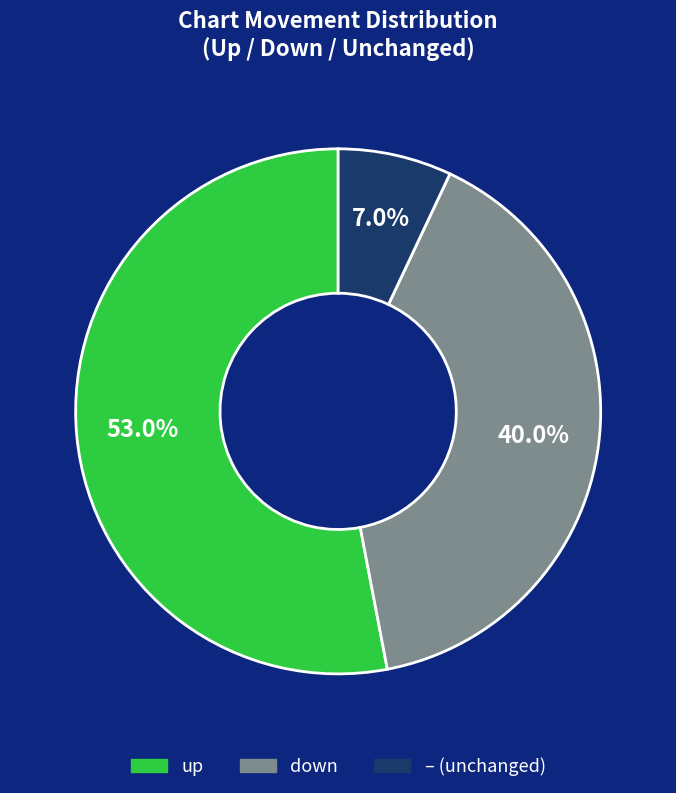

Does any single category account for the majority?

Yes